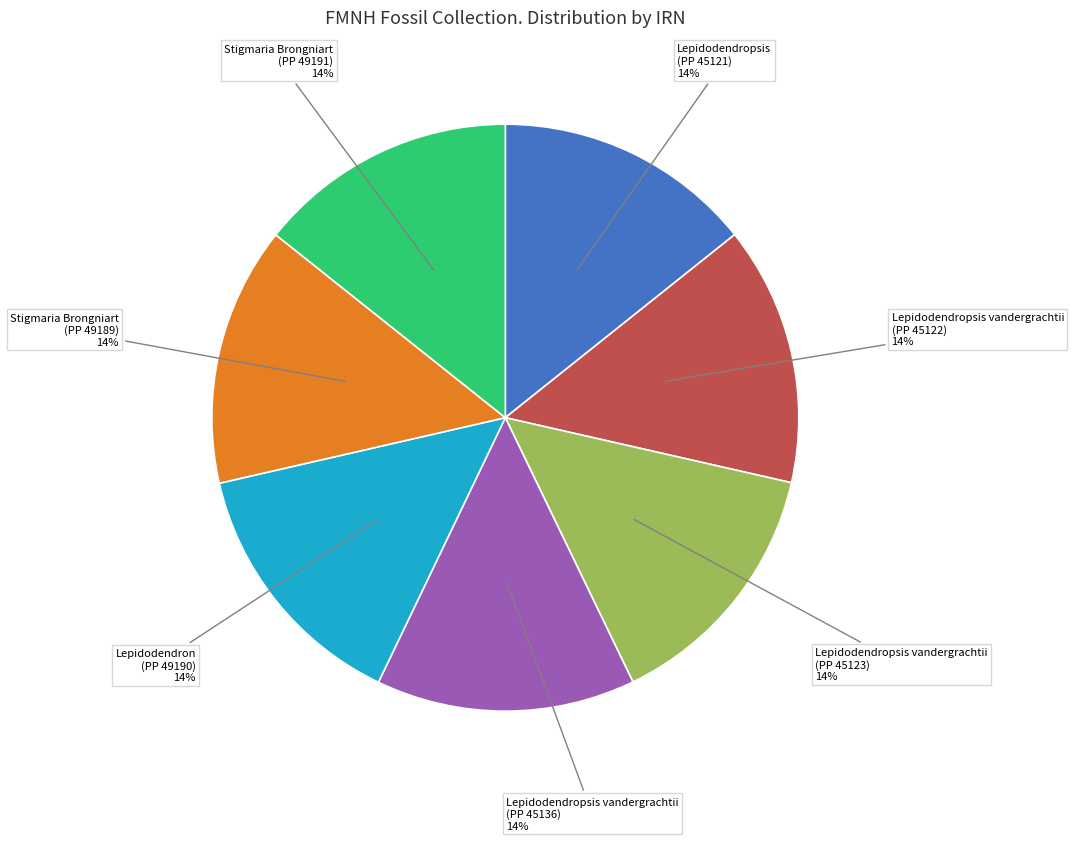

Do Lepidodendropsis vandergrachtii (PP 45123) and Lepidodendropsis vandergrachtii (PP 45122) together represent more than half of the pie?

No